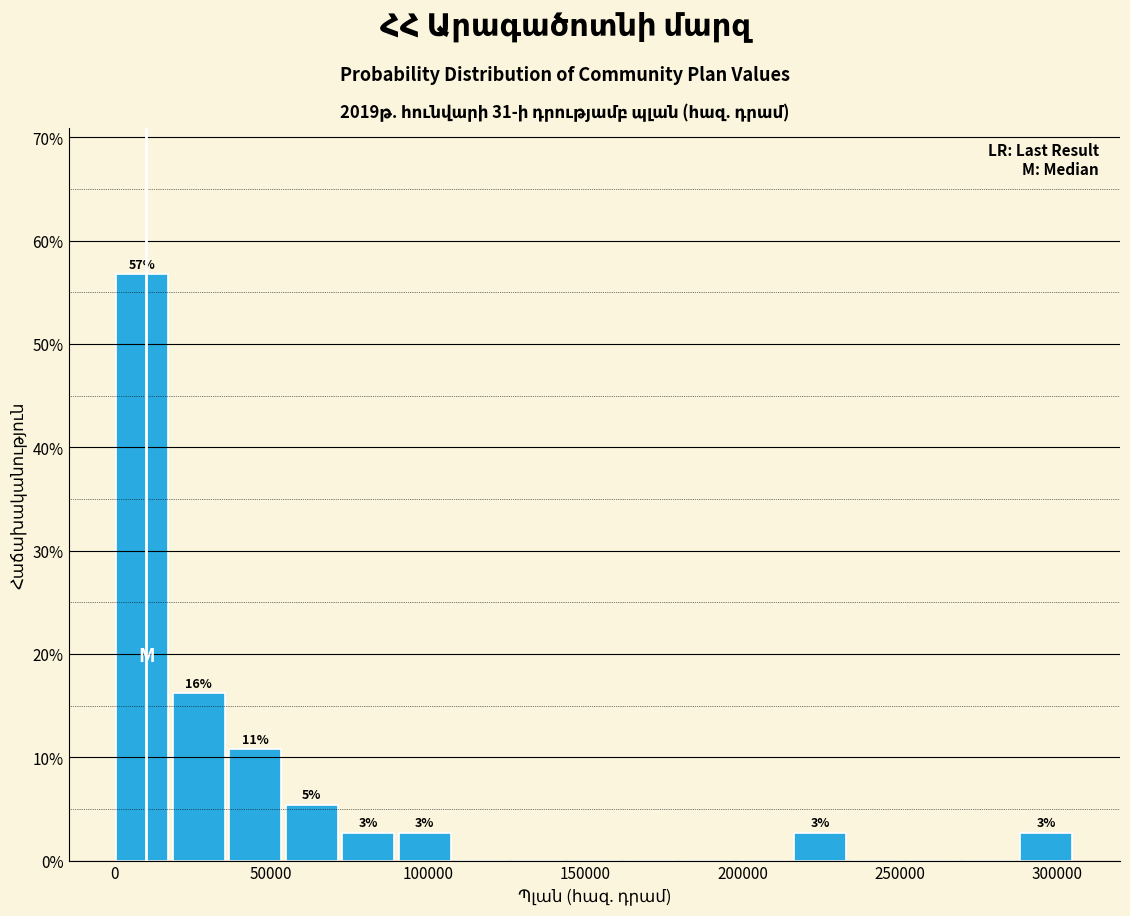

Read against the x-axis, roughly where is the centre of the tallest bar?

10000